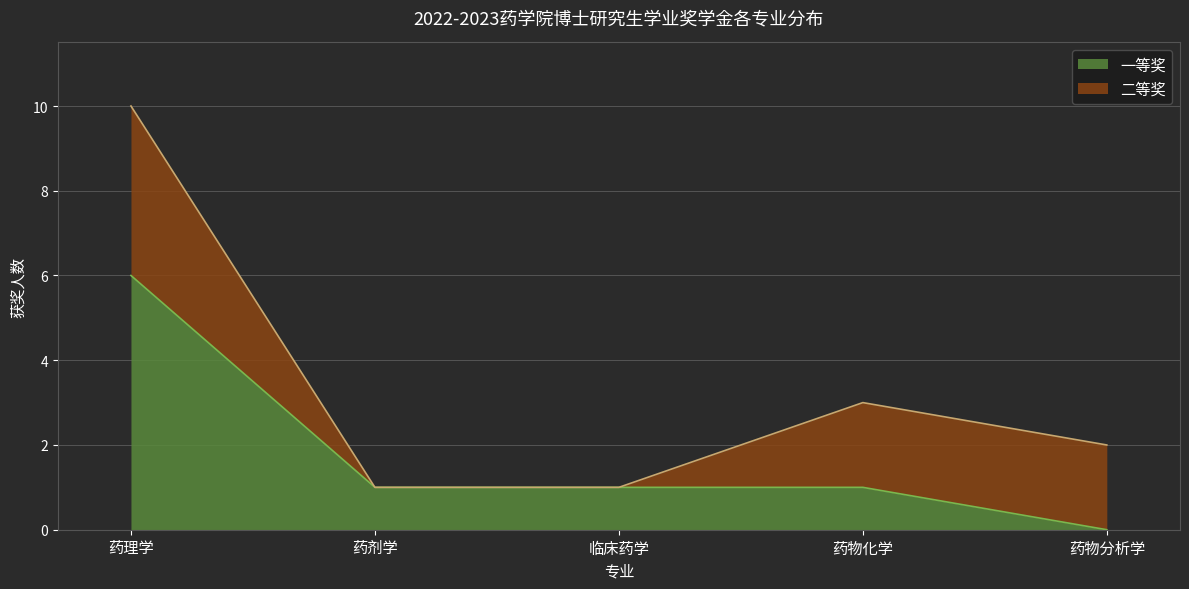

The 一等奖 series shows 8 at 药理学. True or false?

False